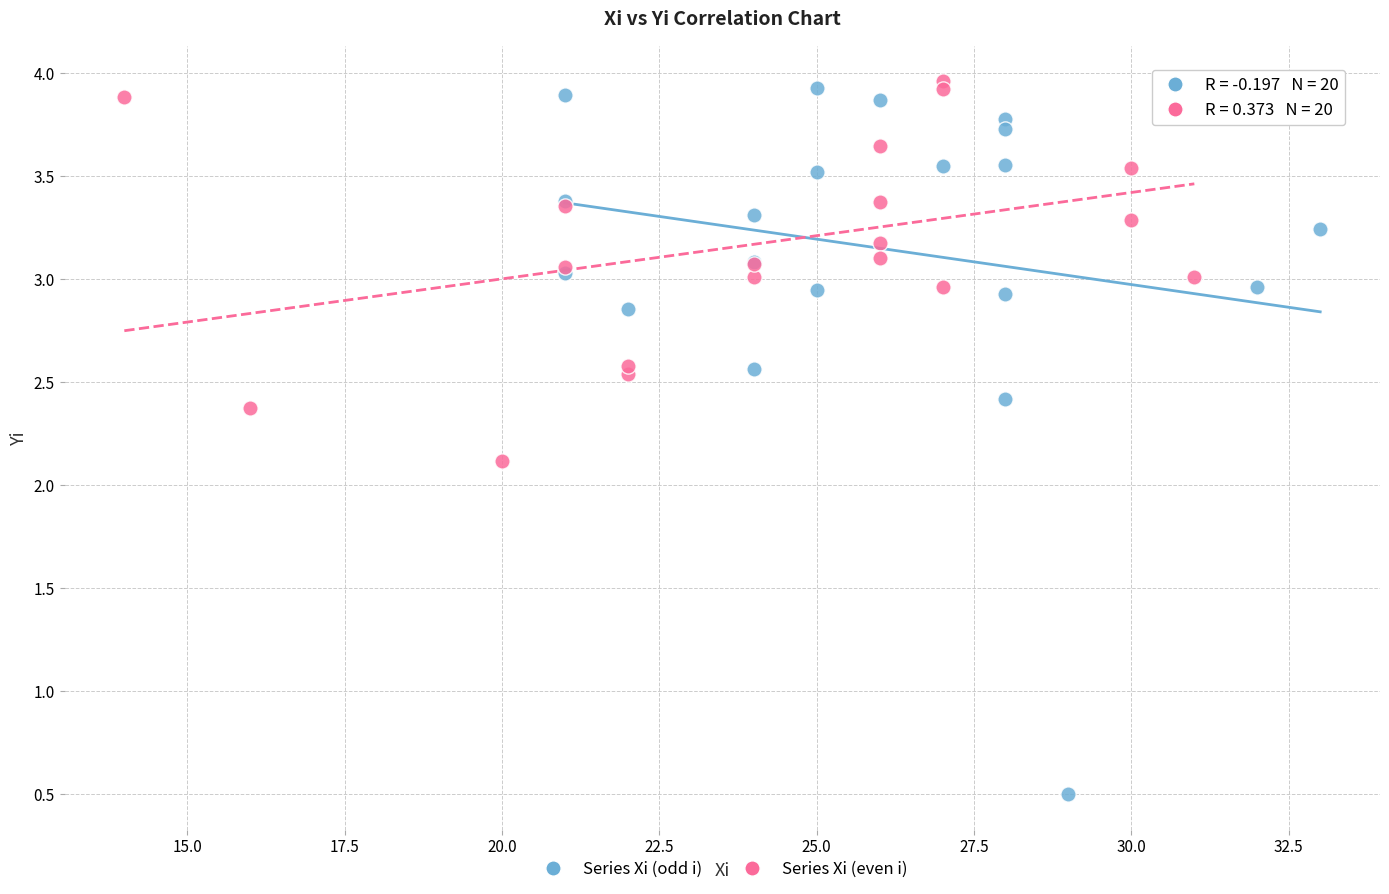

Which series has the largest Y range (max minus min)?

Series Xi (odd i)